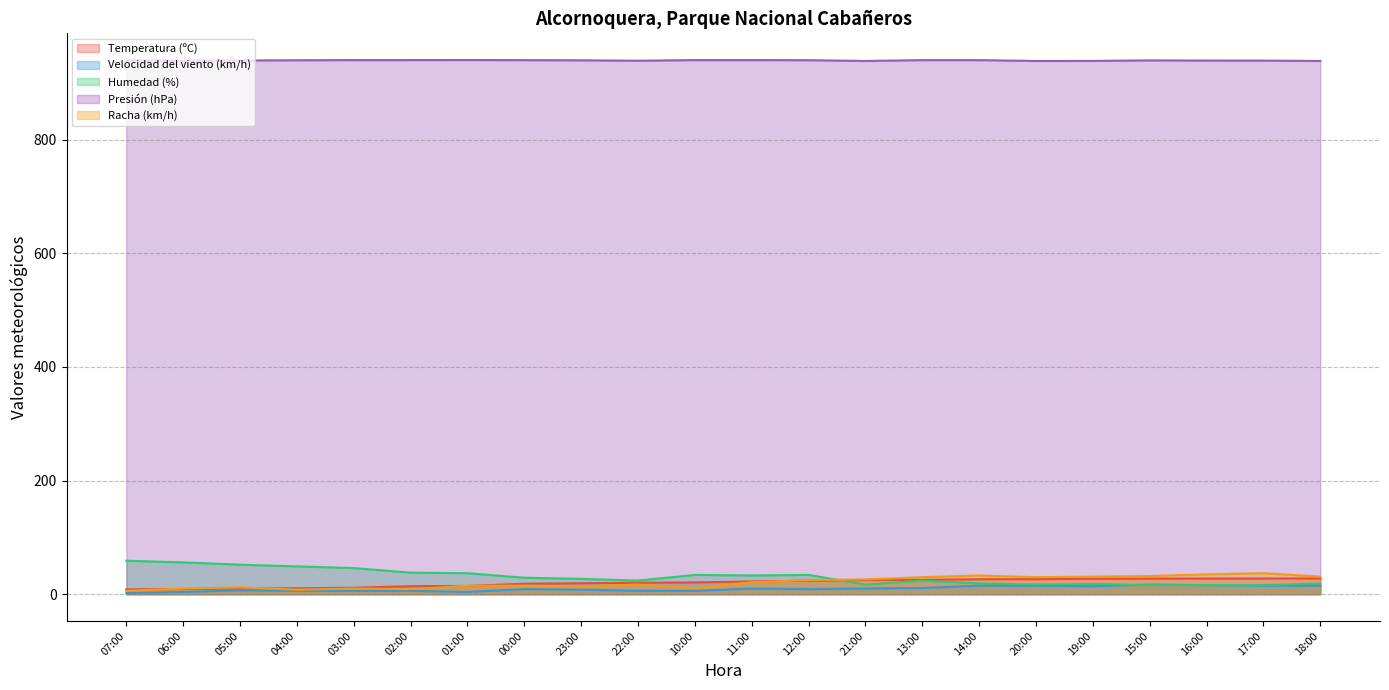

How many lines are shown in the chart?

5